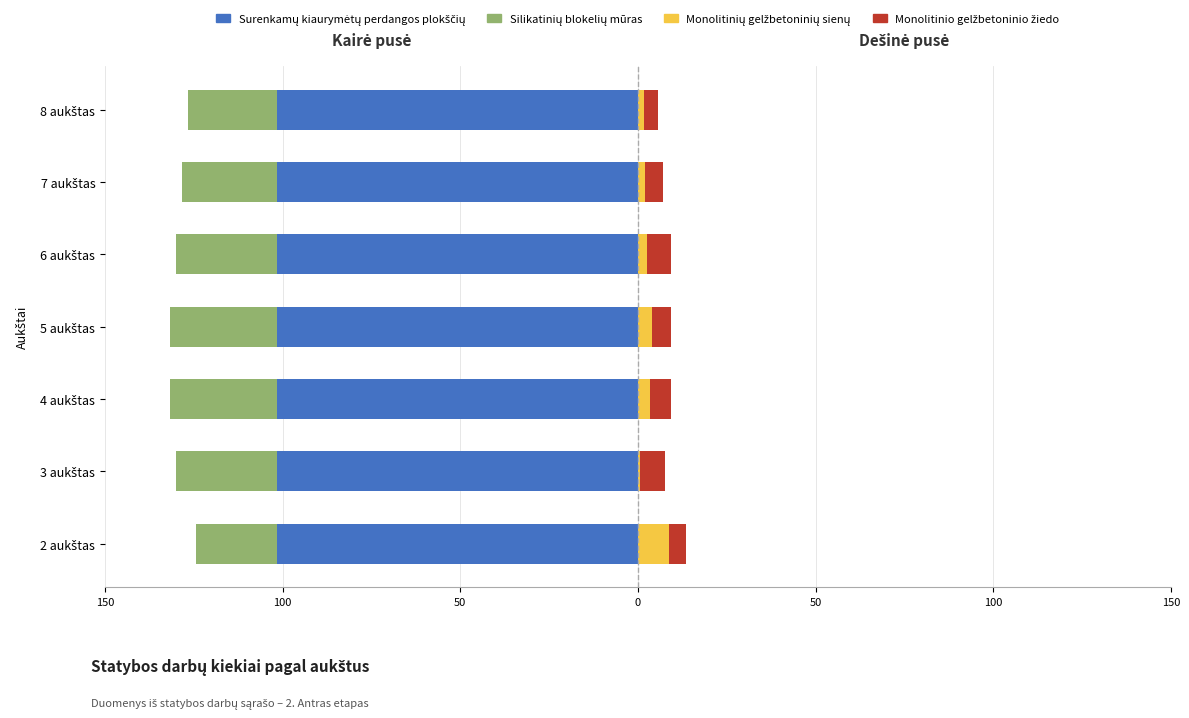

Is it true that Silikatinių blokelių mūras equals -11.7 at 3 aukštas?

False